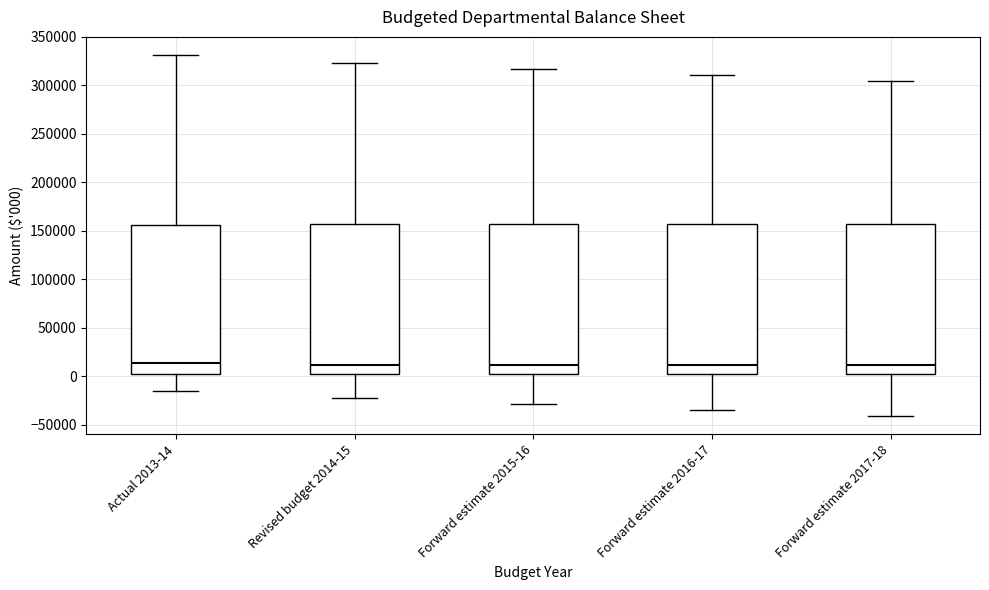

Reading left to right, transcribe this box plot: for each box, give where its median line is, the range the box spans, and where its two whiskers end, as read against the y-axis. The values are not printed on the chart, so give them approximately, as read against the axis.

Actual 2013-14: median 15000, box 5000 to 155000, whiskers -15000 to 330000
Revised budget 2014-15: median 10000, box 5000 to 155000, whiskers -25000 to 325000
Forward estimate 2015-16: median 10000, box 5000 to 155000, whiskers -30000 to 315000
Forward estimate 2016-17: median 10000, box 0 to 155000, whiskers -35000 to 310000
Forward estimate 2017-18: median 10000, box 0 to 155000, whiskers -40000 to 305000